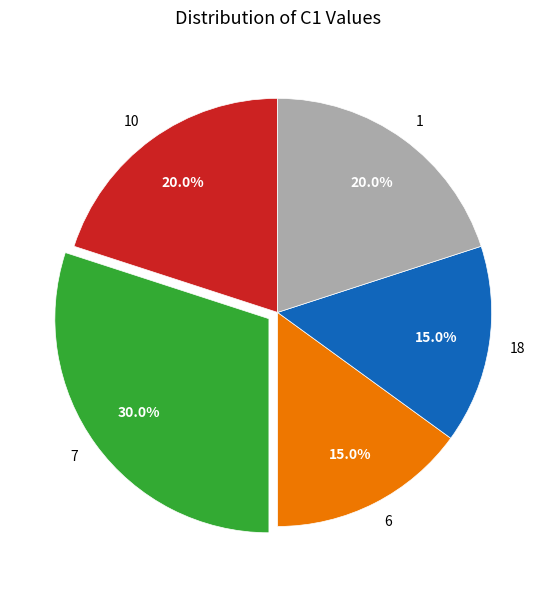

What percentage do 18 and 7 together represent?

45.0%